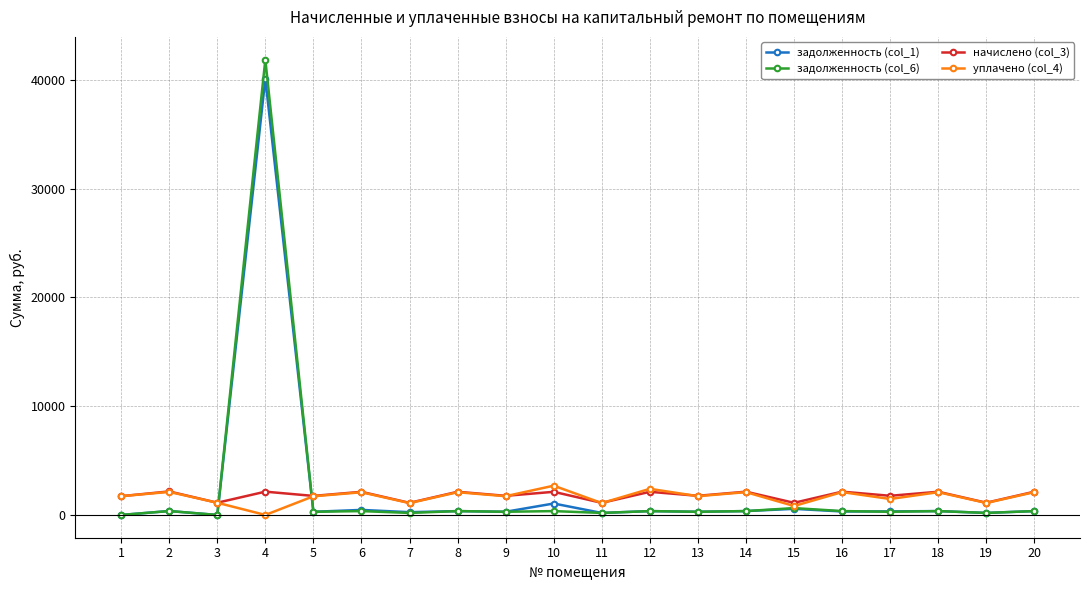

What is the greatest value displayed?

41861.9